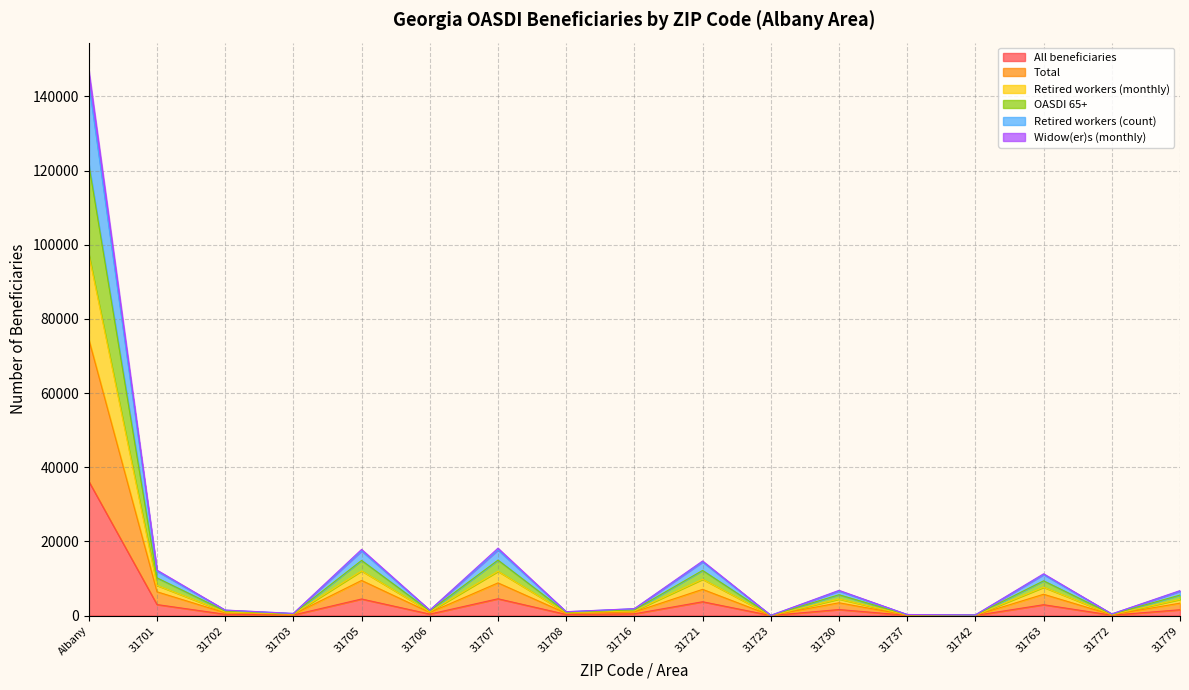

At which category does the chart reach its peak across all series?

Albany